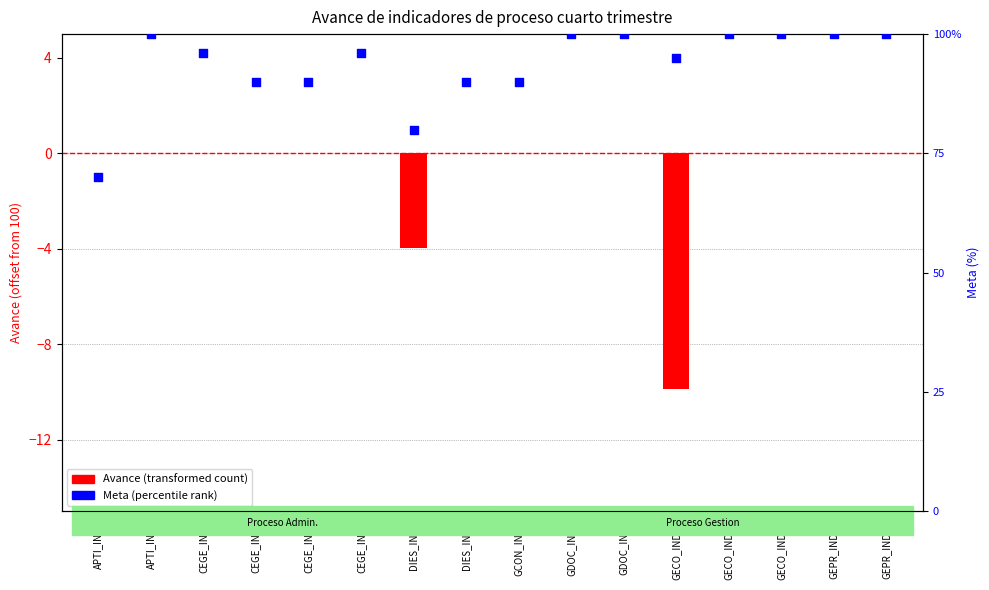

Which series reaches the minimum Y coordinate?

Avance (transformed)